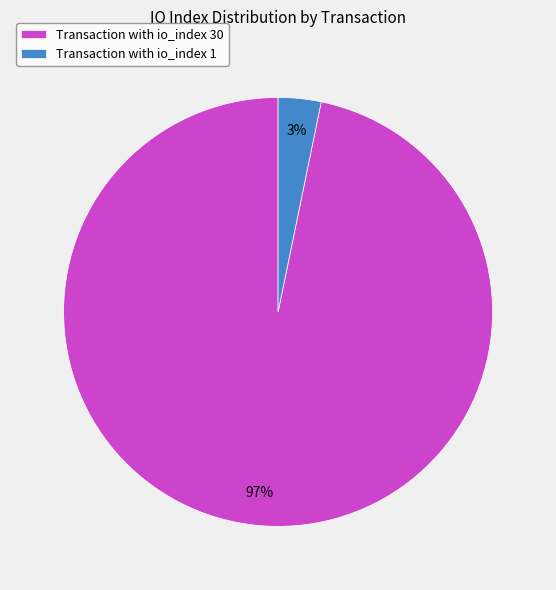

Which category accounts for the majority?

Transaction with io_index 30